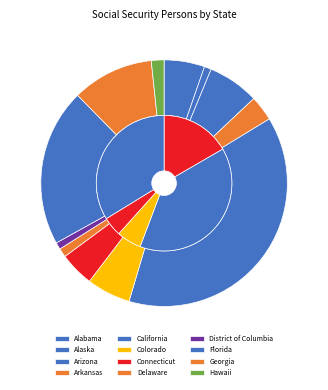

The Alaska slice represents 10% of the pie. True or false?

False